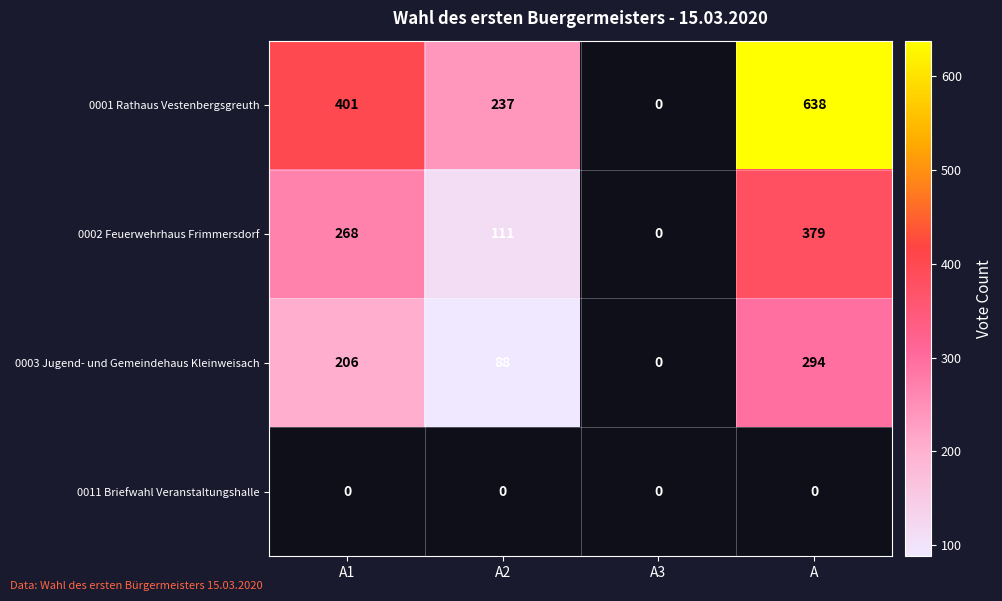

At how many categories does at least one series exceed 309?

2